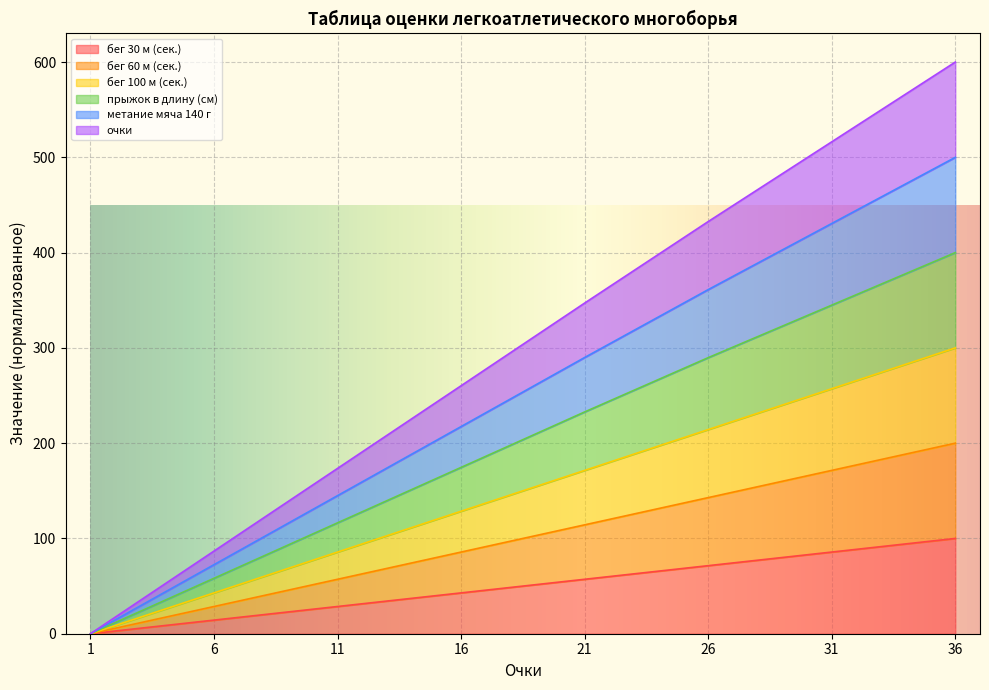

List the series in order of their overall mean, lowest first.

бег 60 м (сек.), бег 100 м (сек.), бег 30 м (сек.), прыжок в длину (см), очки, метание мяча 140 г